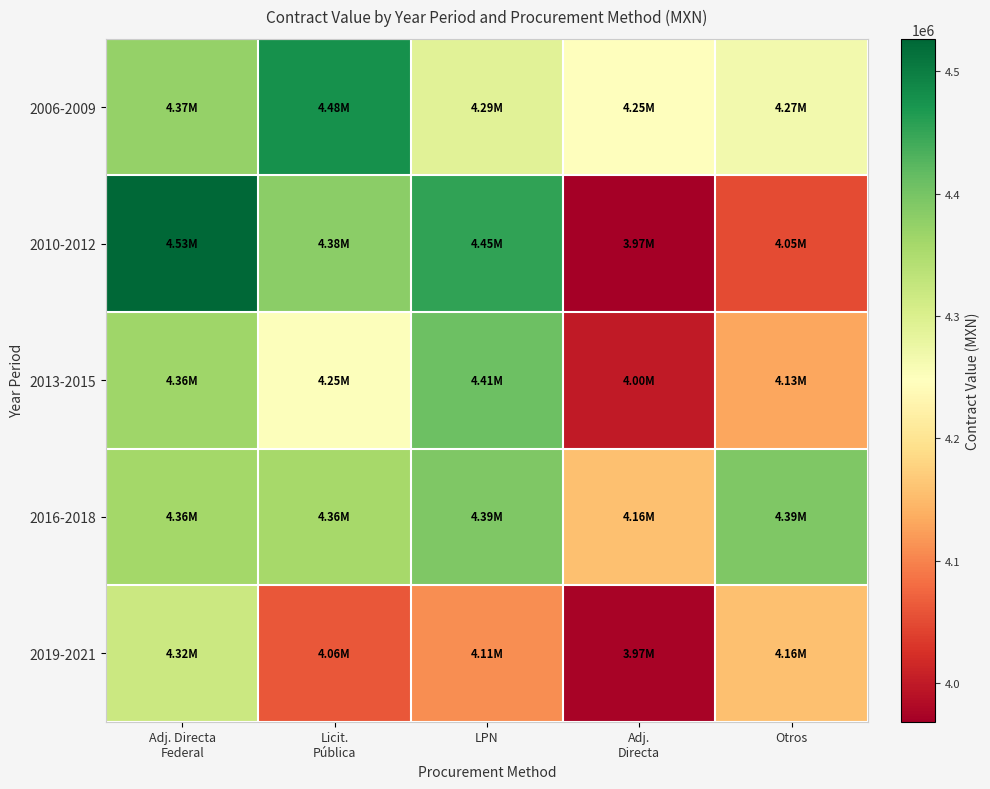

How many categories are shown in the chart?

5